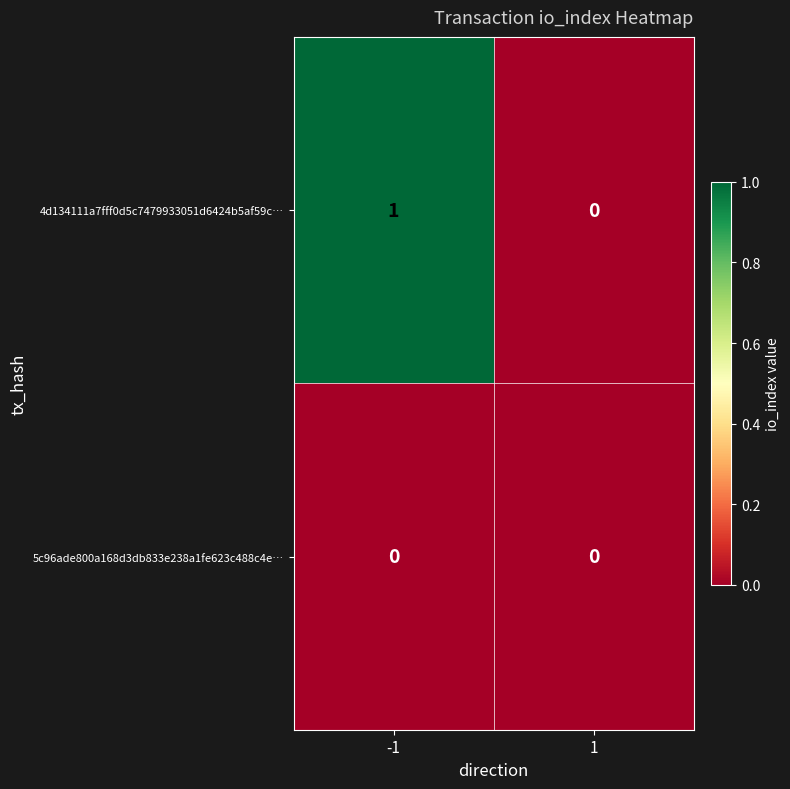

Which series has the largest range (max minus min)?

4d134111a7fff0d5c7479933051d6424b5af59c…